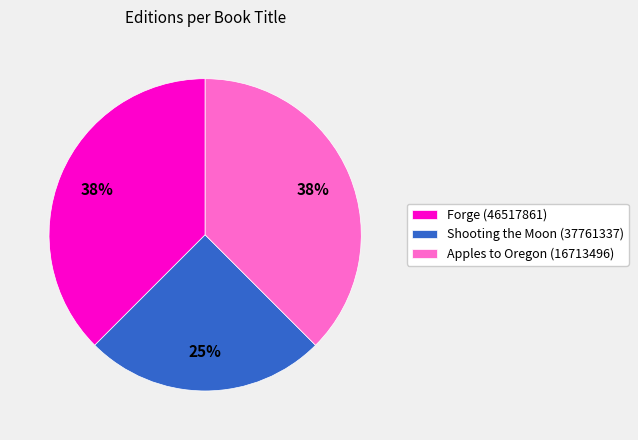

Count the number of slices in the pie.

3